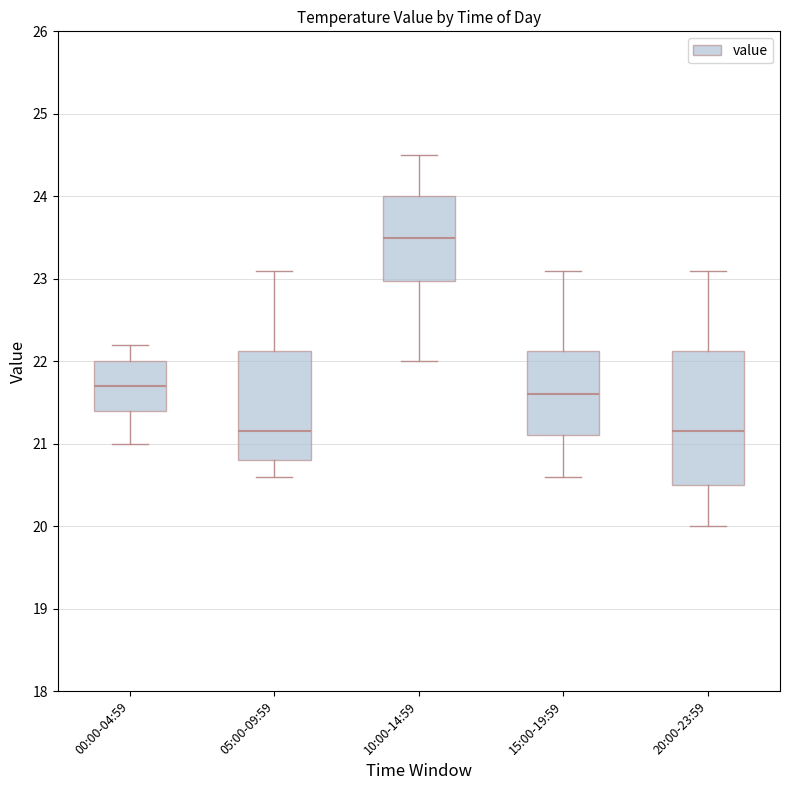

Where is the lower edge of the box for 15:00-19:59 on the y-axis? The values are not printed on the chart, so give them approximately, as read against the axis.

21.1